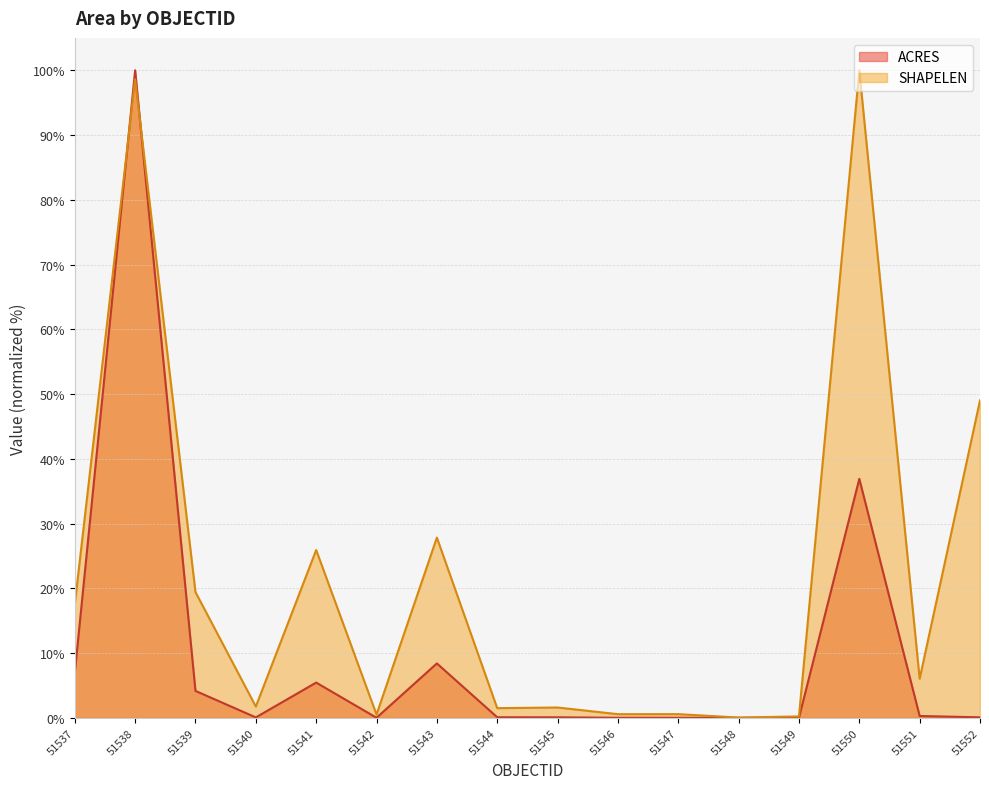

What is the value of the ACRES point at the 3rd from the left?

4.2